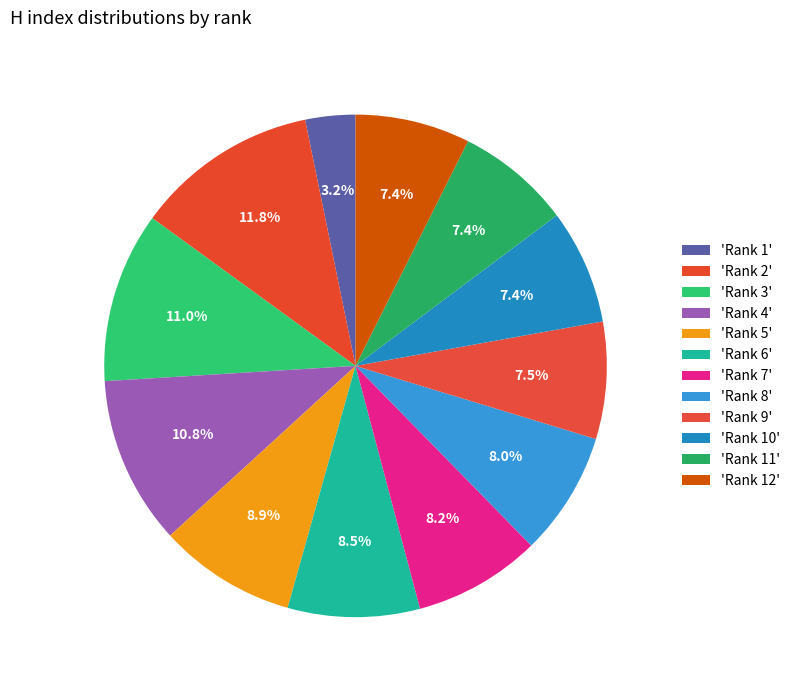

How many slices are in this pie chart?

12